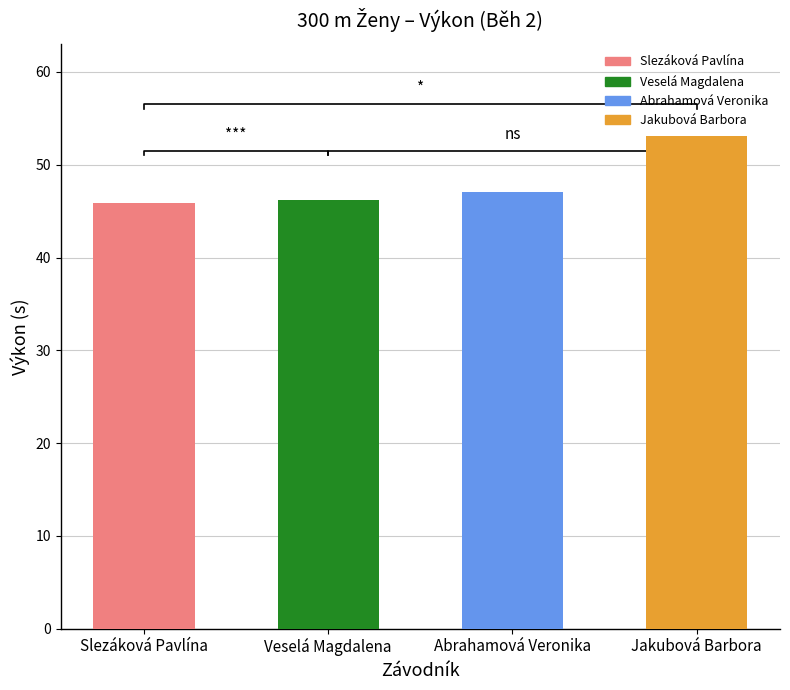

What is the maximum value shown in the chart?

53.1